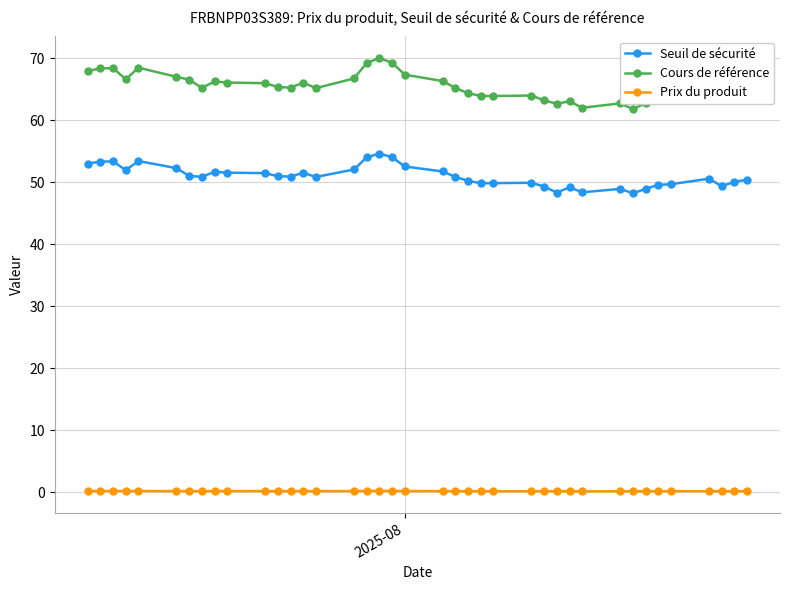

Rank the series by their average value, from highest to lowest.

Cours de référence, Seuil de sécurité, Prix du produit